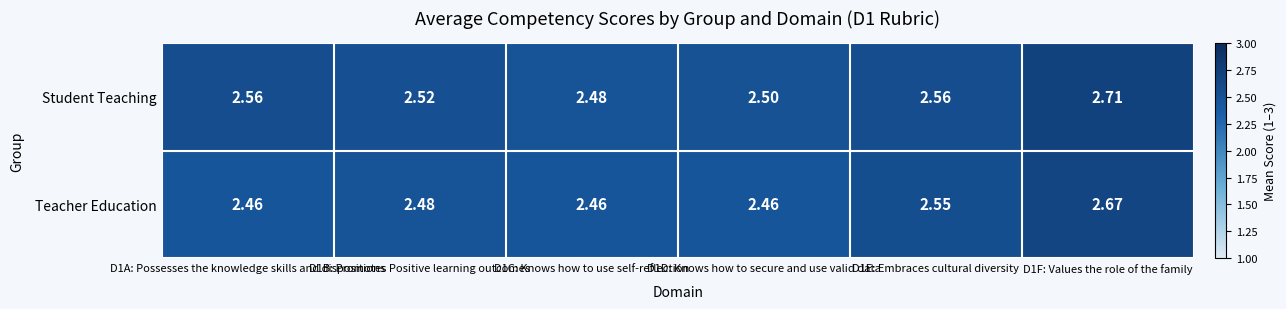

Which series has the largest range (max minus min)?

Student Teaching